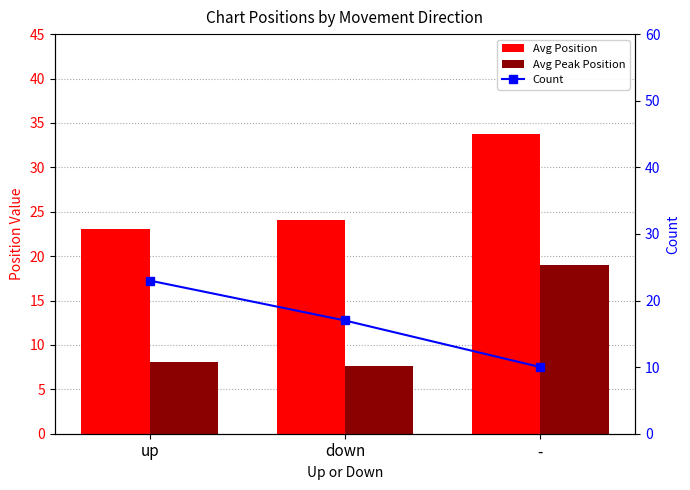

Is it true that Avg Peak Position equals 7.6 at down?

True